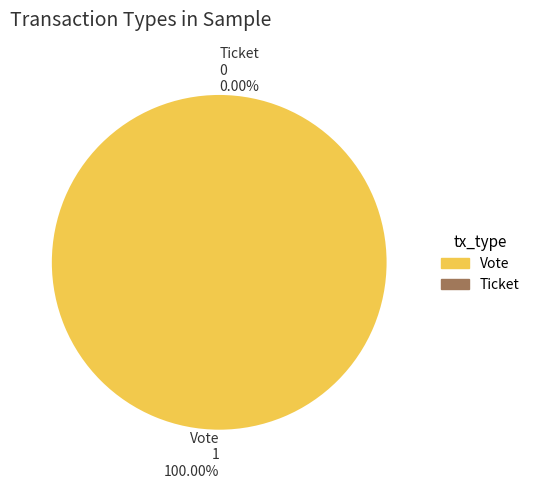

Is it true that Ticket is 0% of the pie?

True